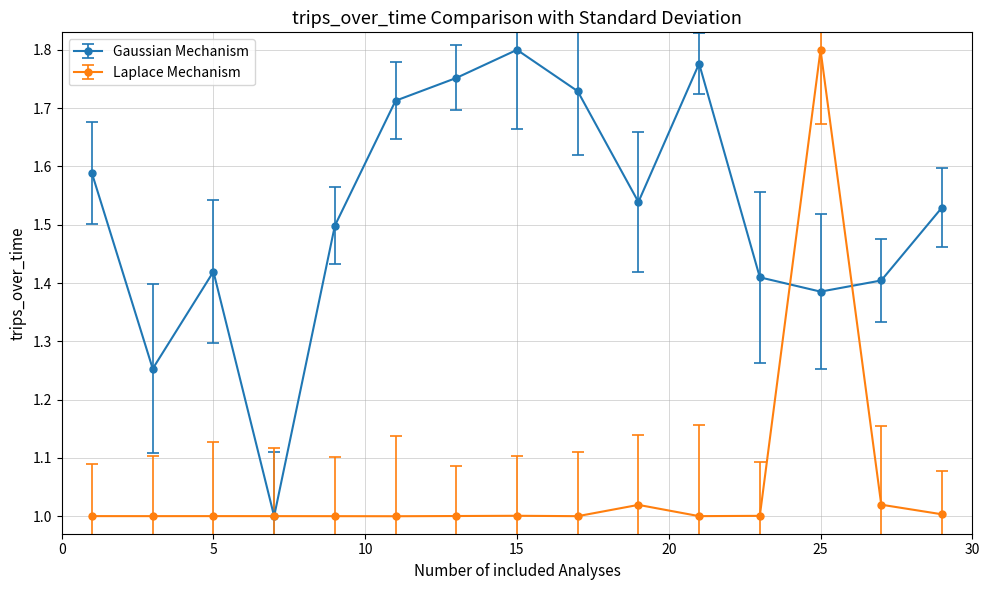

How many interior local peaks does the Gaussian Mechanism series have?

3